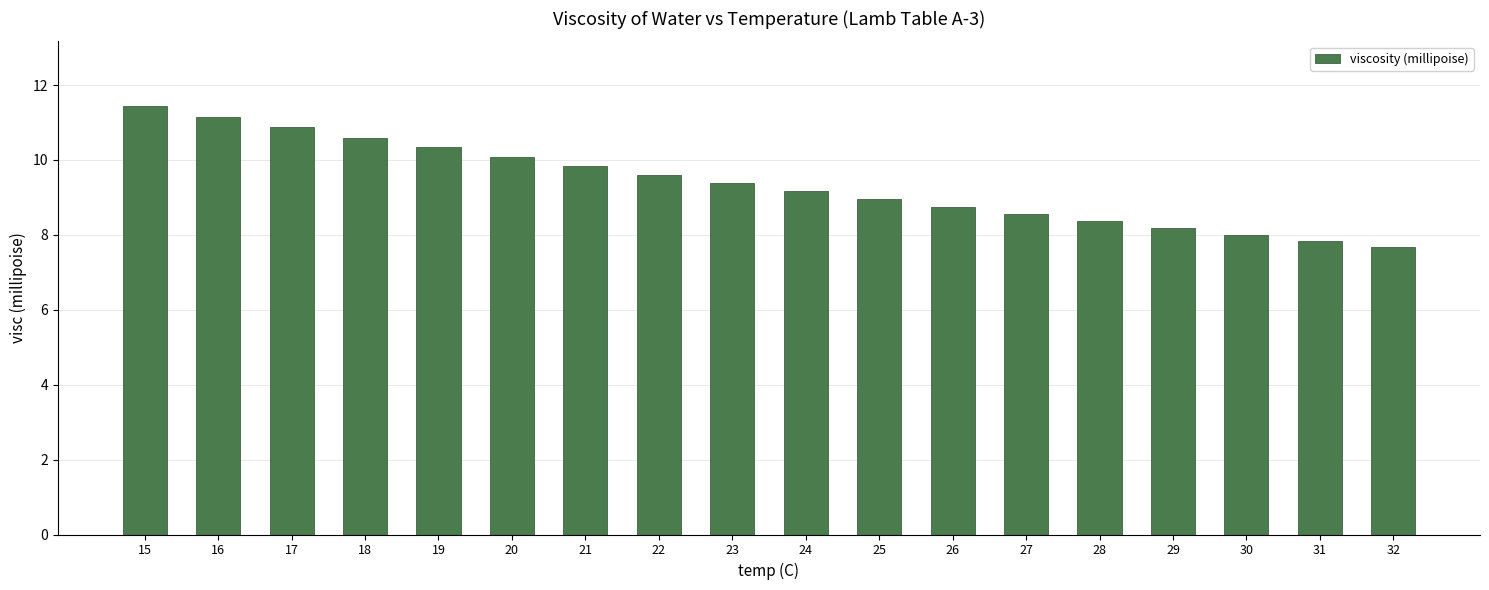

What value does the data have at 23?

9.4